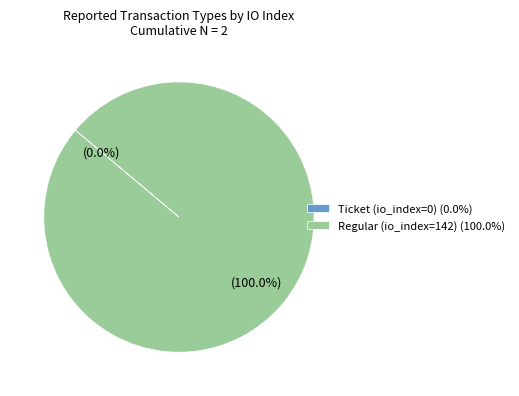

To the nearest percent, what is the difference between the largest and smallest slice percentages?

100%